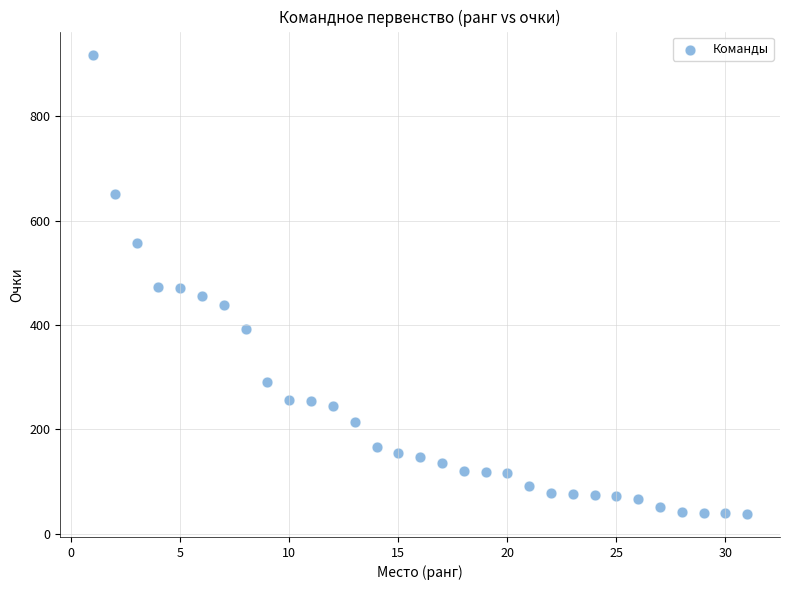

What is the range of X values (max minus min)?

30